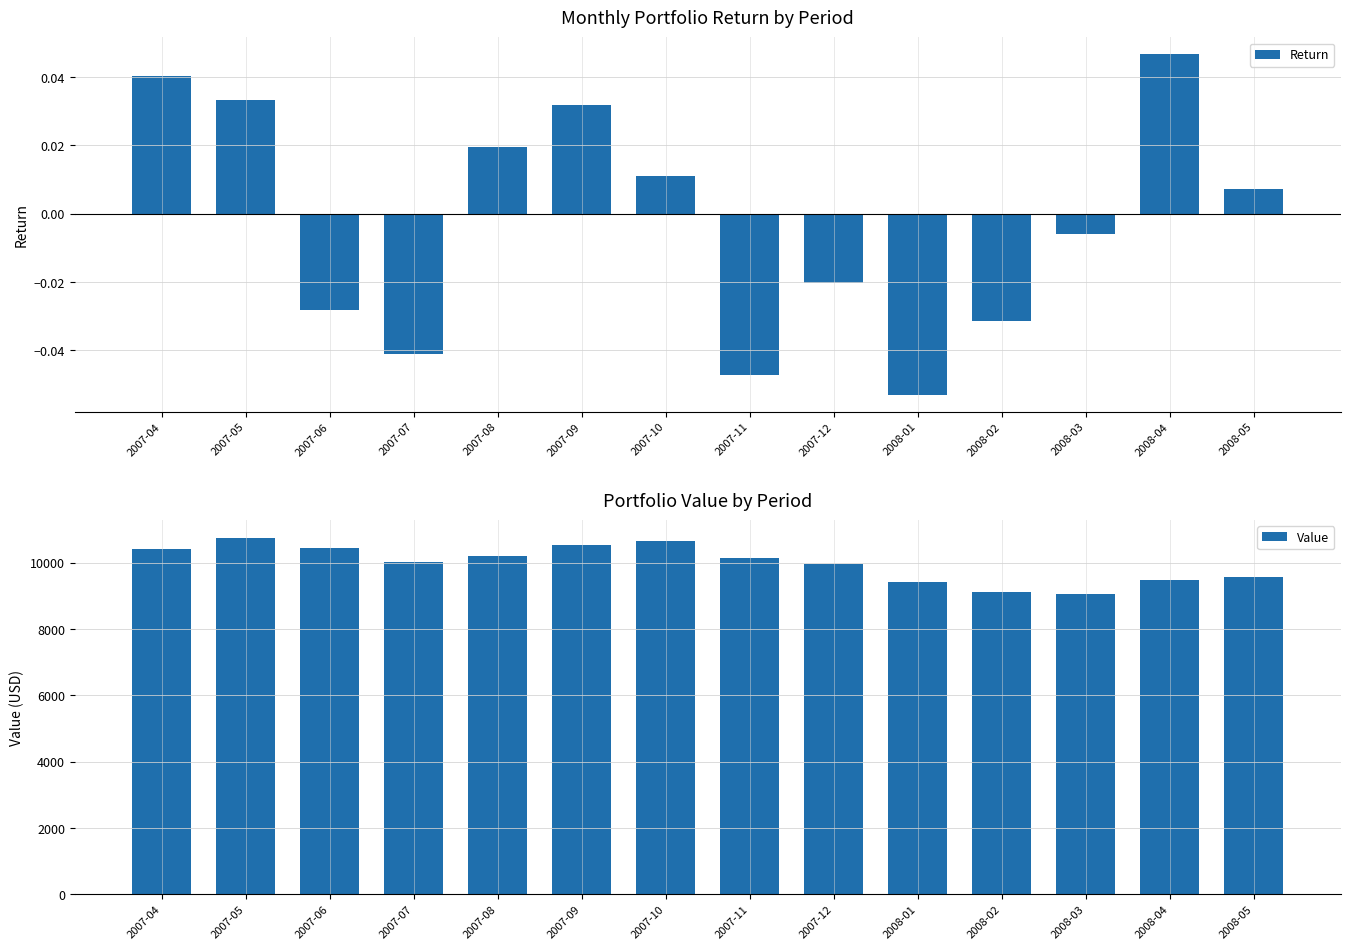

Reading left to right, transcribe all the data shown in this chart.

Return: 2007-04=0.0	2007-05=0.0	2007-06=-0.0	2007-07=-0.0	2007-08=0.0	2007-09=0.0	2007-10=0.0	2007-11=-0.0	2007-12=-0.0	2008-01=-0.1	2008-02=-0.0	2008-03=-0.0	2008-04=0.0	2008-05=0.0
Value: 2007-04=10403.5	2007-05=10750.5	2007-06=10447.9	2007-07=10019.3	2007-08=10216.2	2007-09=10541.3	2007-10=10657.4	2007-11=10154.2	2007-12=9946.8	2008-01=9419.6	2008-02=9122.2	2008-03=9068.3	2008-04=9491.3	2008-05=9561.0